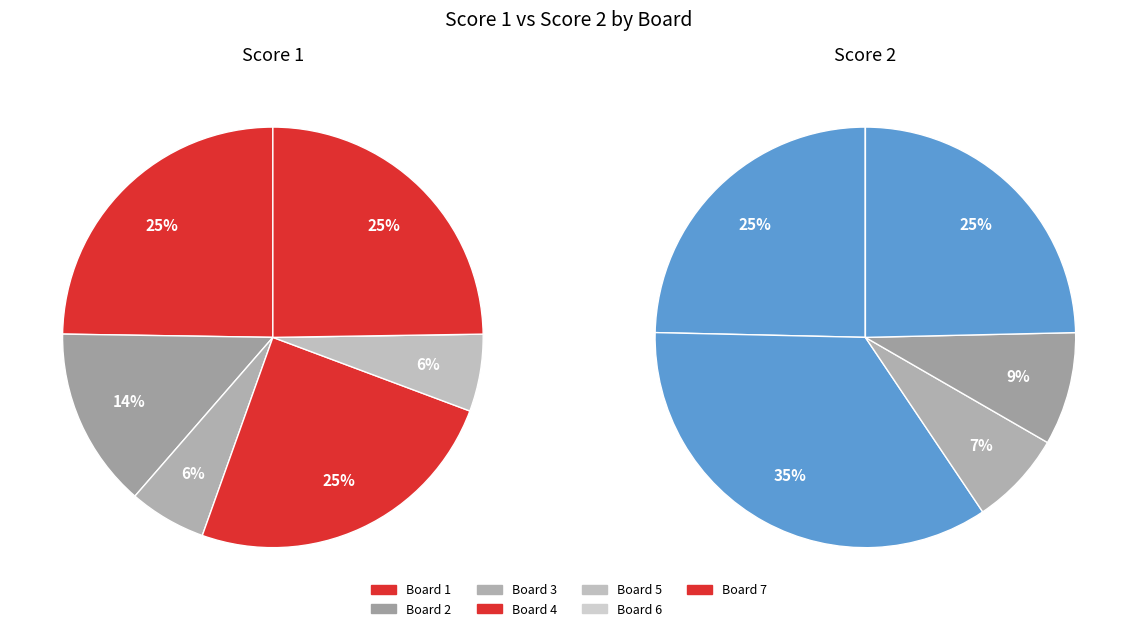

What portion of the pie excludes Board 1?

75.2%